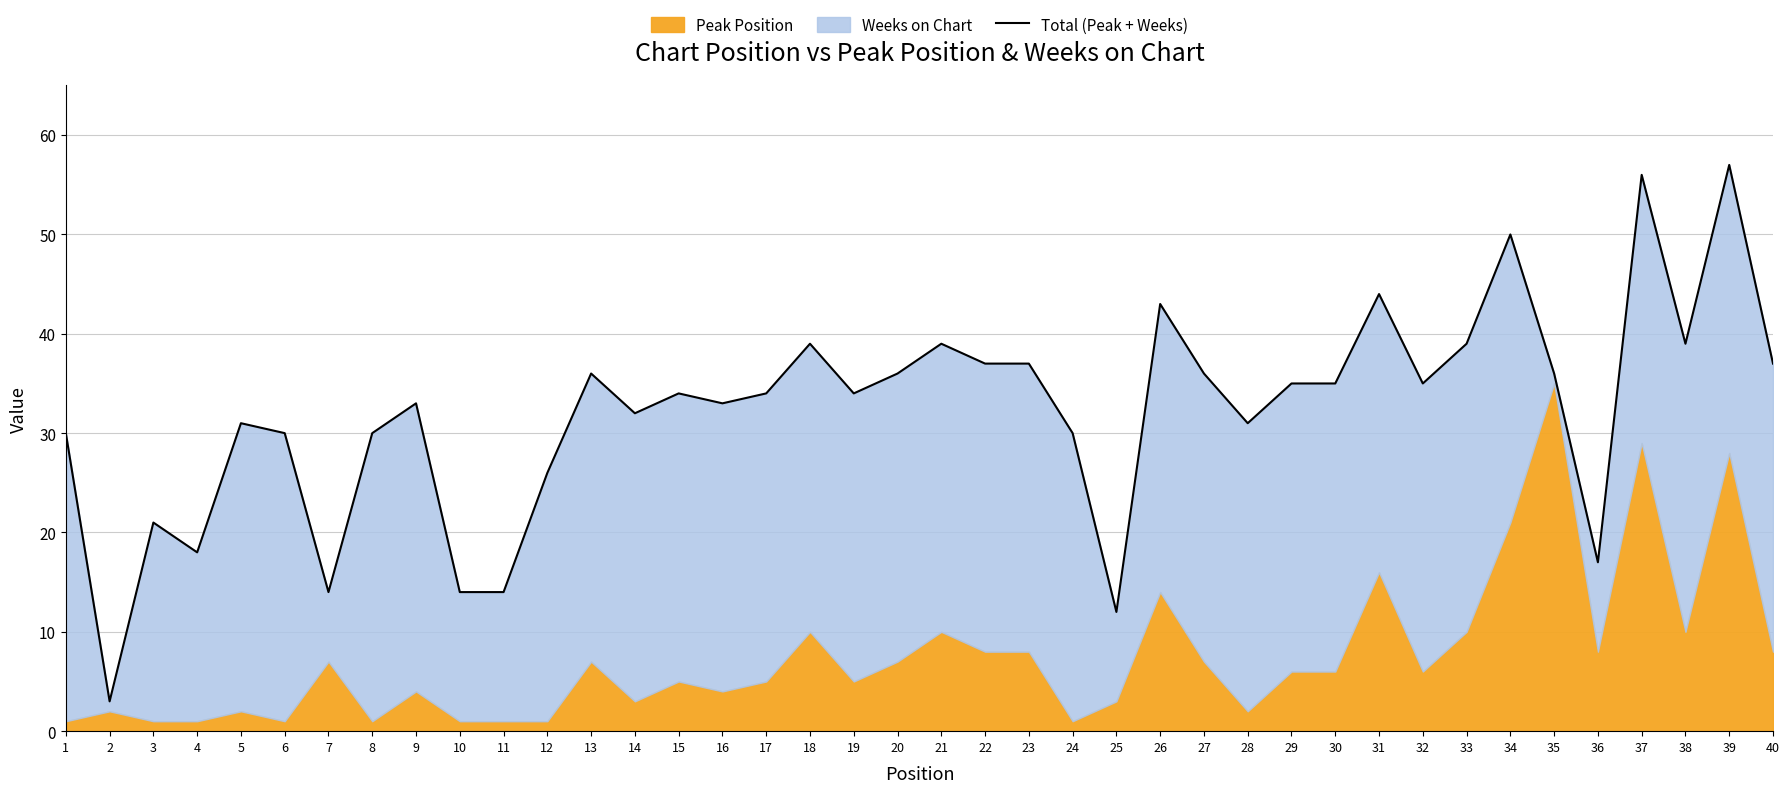

What is the approximate value at 12?

26